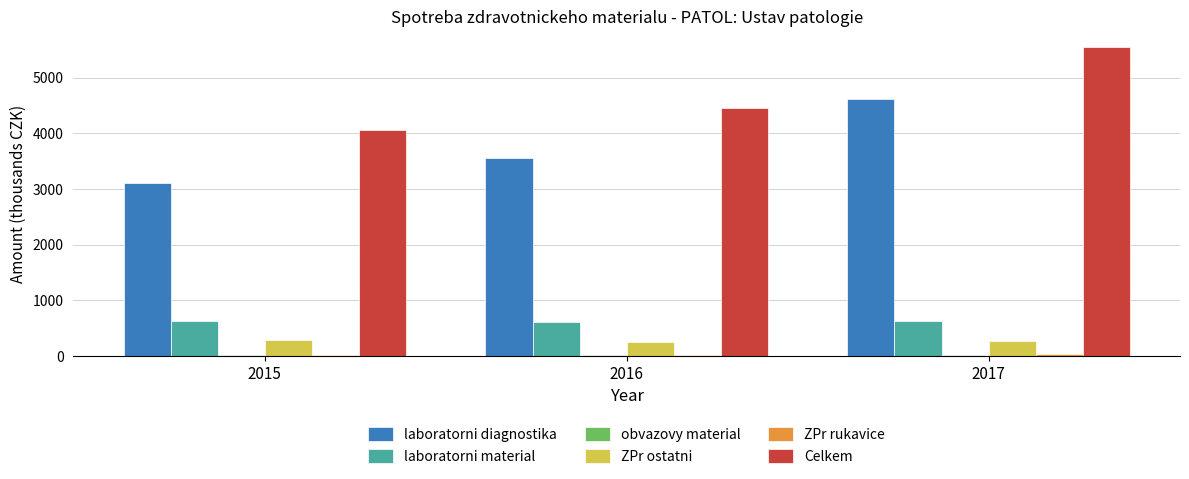

Is it true that laboratorni material equals 621.7 at 2015?

True